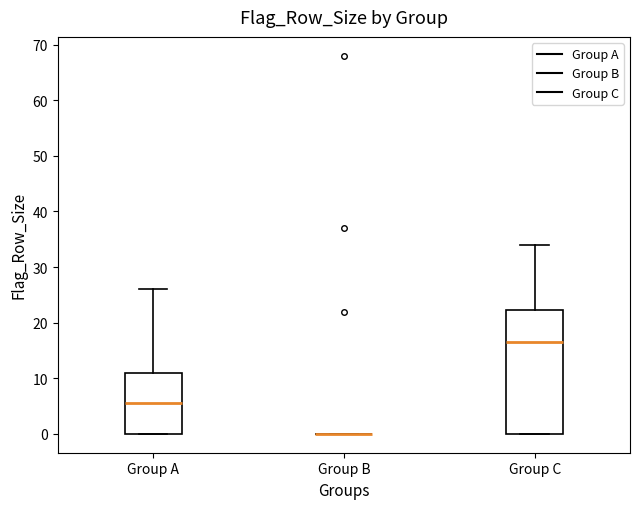

Which box is the tallest, from its lower edge to its upper edge?

Group C